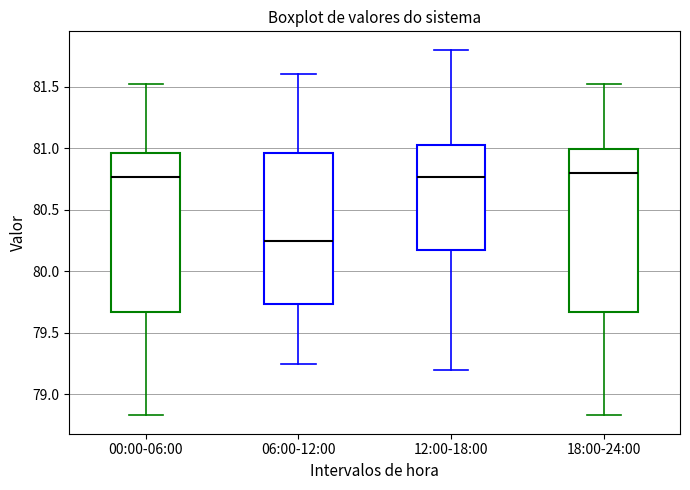

Where is the lower edge of the box for 00:00-06:00 on the y-axis? The values are not printed on the chart, so give them approximately, as read against the axis.

79.65